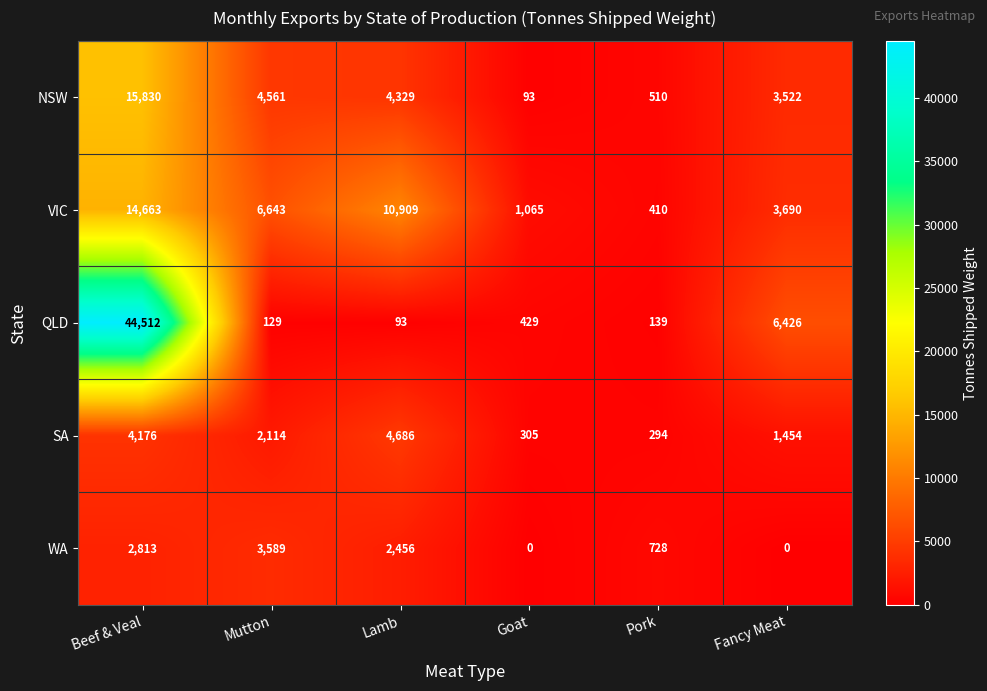

How many data points does each series have?

6